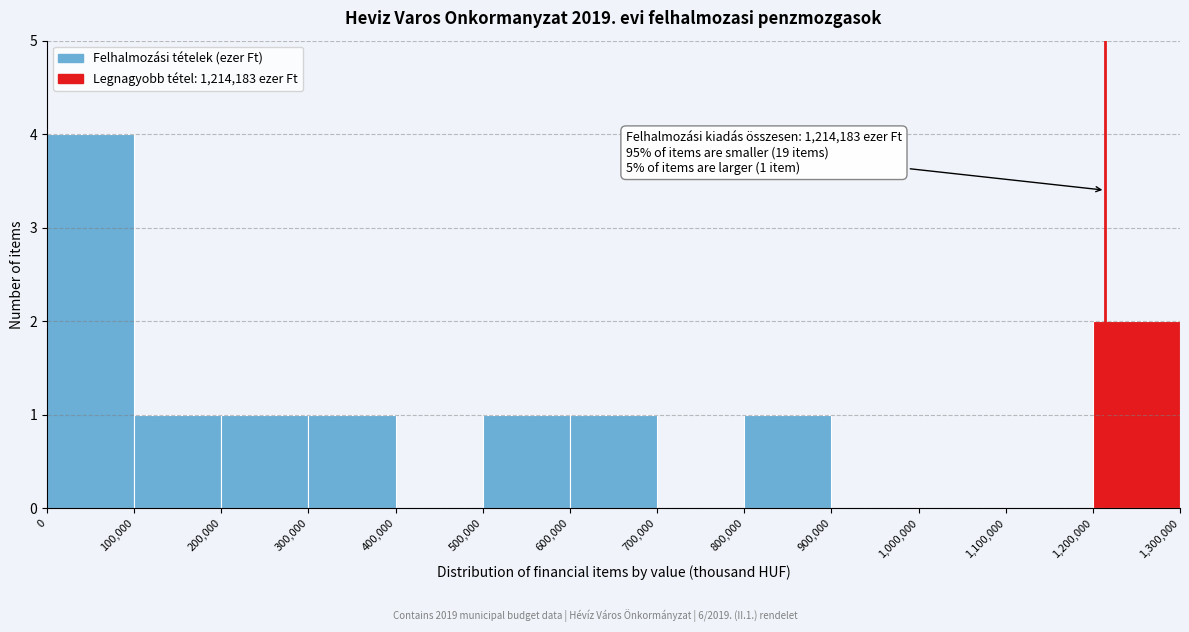

Which range on the x-axis has the tallest bar?

0 to 100,000